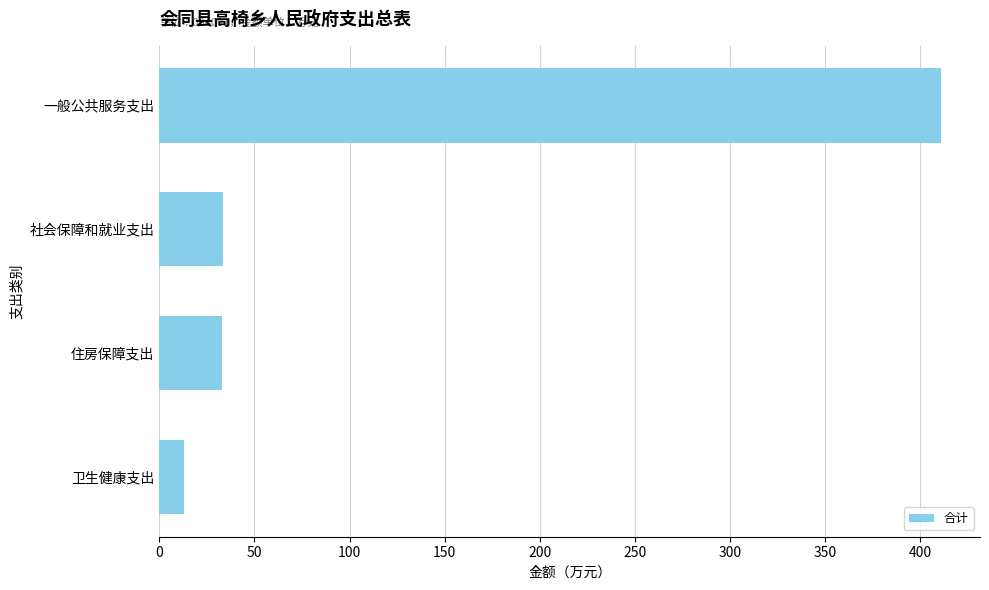

The value at 社会保障和就业支出 is 33.3. True or false?

True